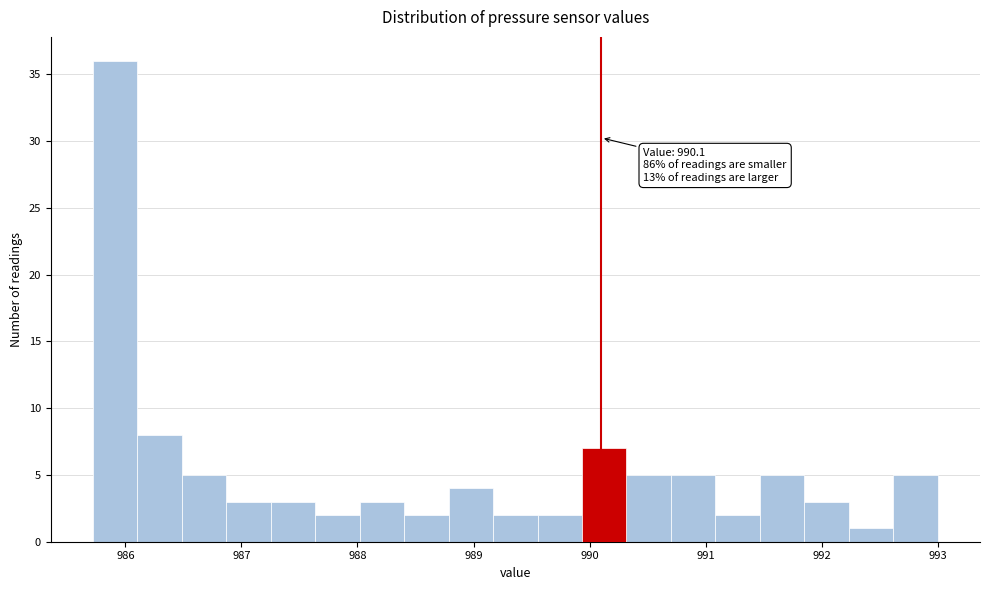

Read against the x-axis, roughly where is the centre of the tallest bar?

985.9